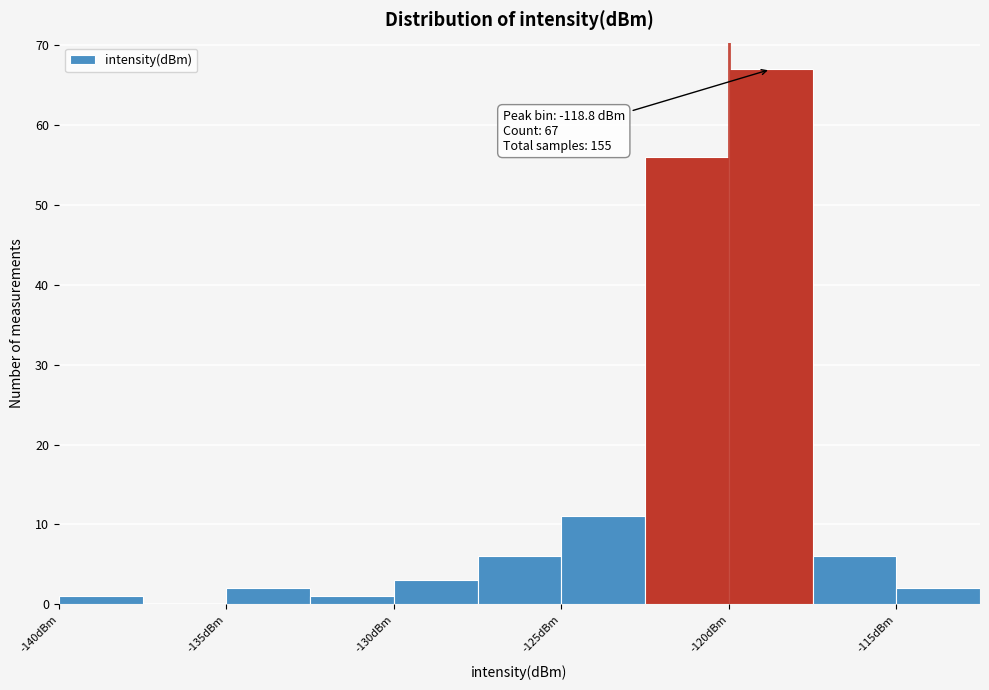

Over which range of the x-axis is the bar tallest?

-120.0 to -117.5